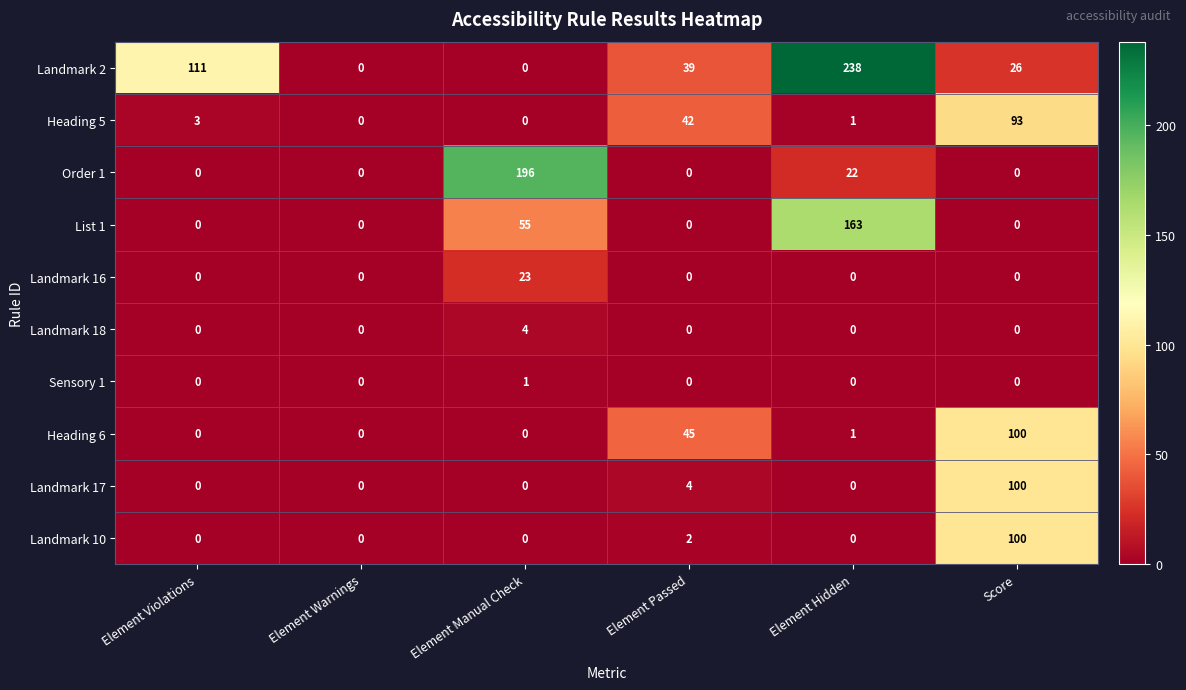

Which series has the largest range (max minus min)?

Landmark 2